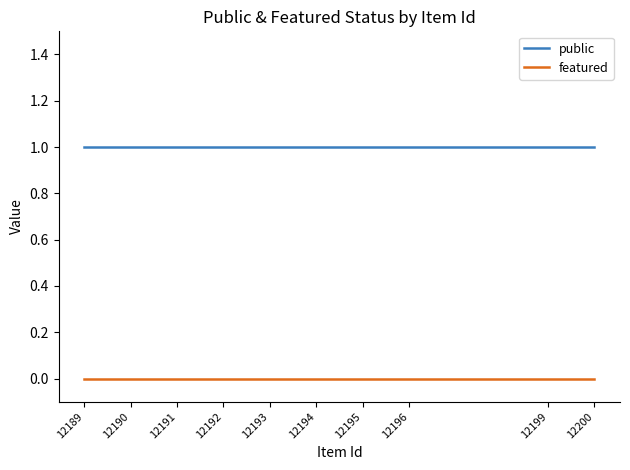

Rank the series at 12189 from highest to lowest value.

public, featured